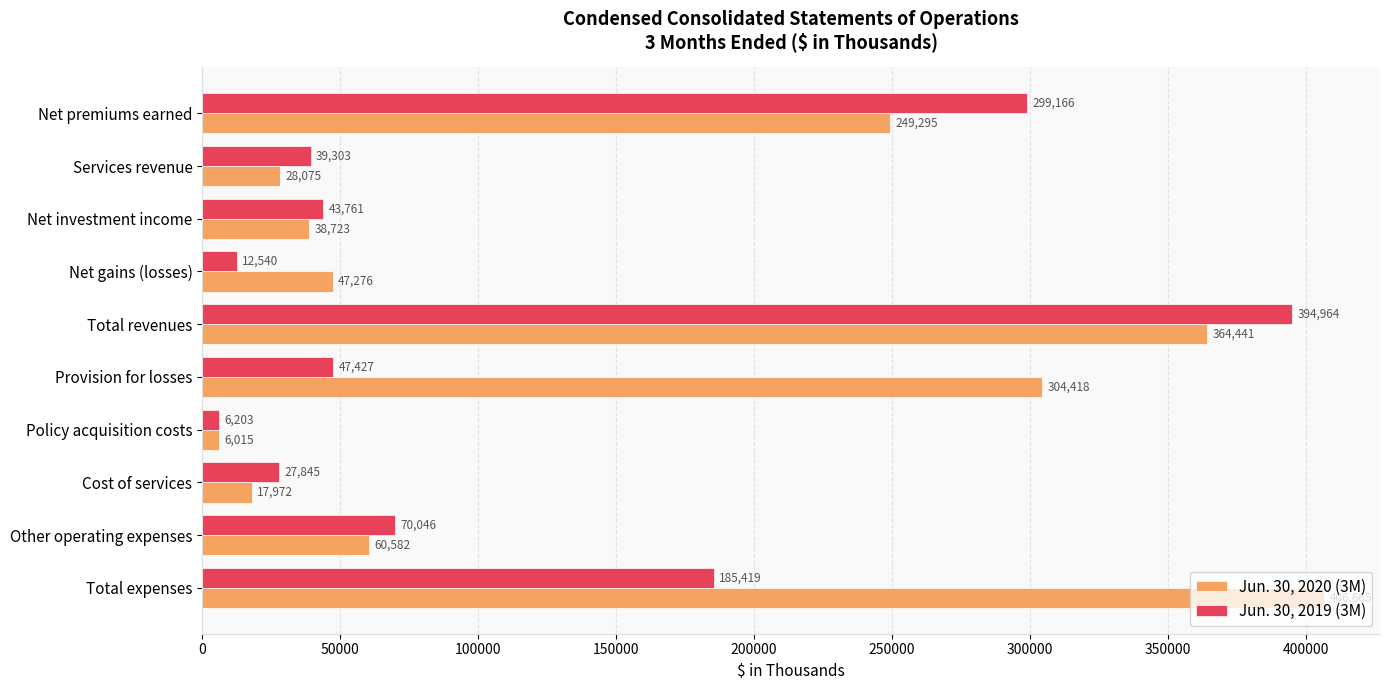

Is it true that Jun. 30, 2020 (3M) equals 30739 at Net gains (losses)?

False